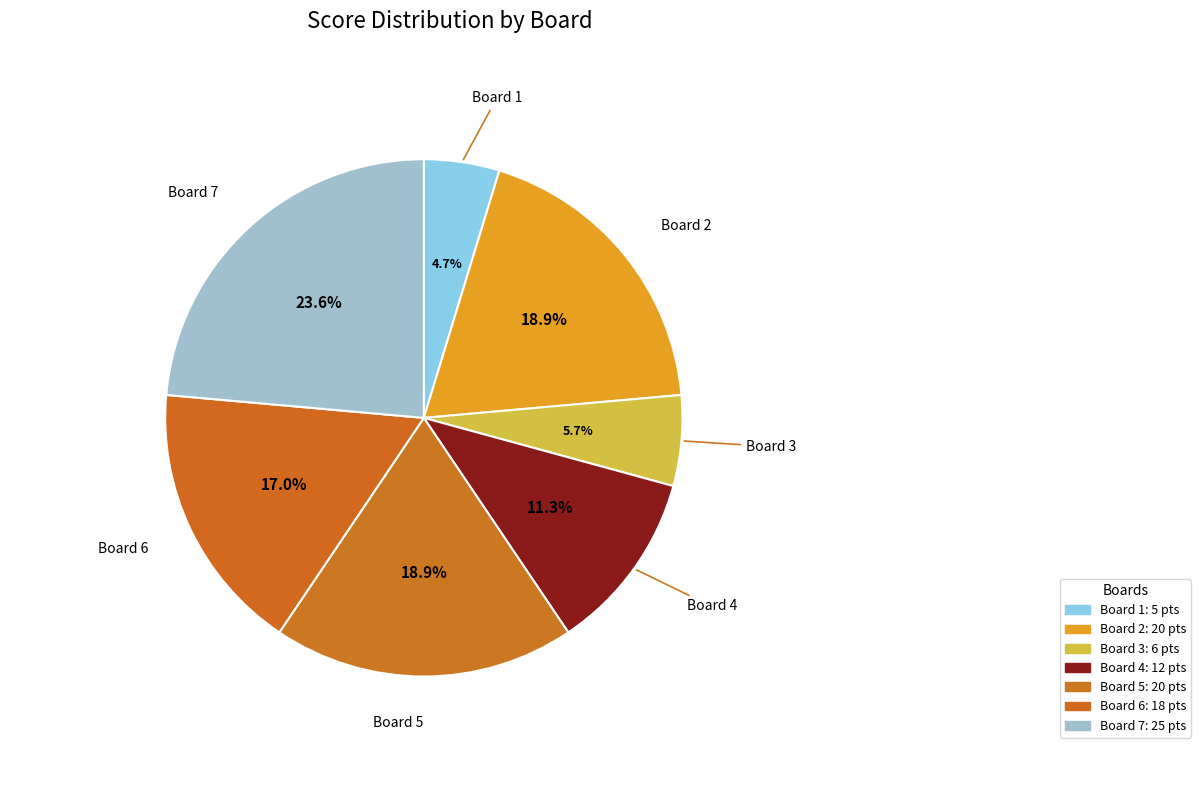

To the nearest percent, what is the difference between the Board 7 and Board 4 slice percentages?

12%